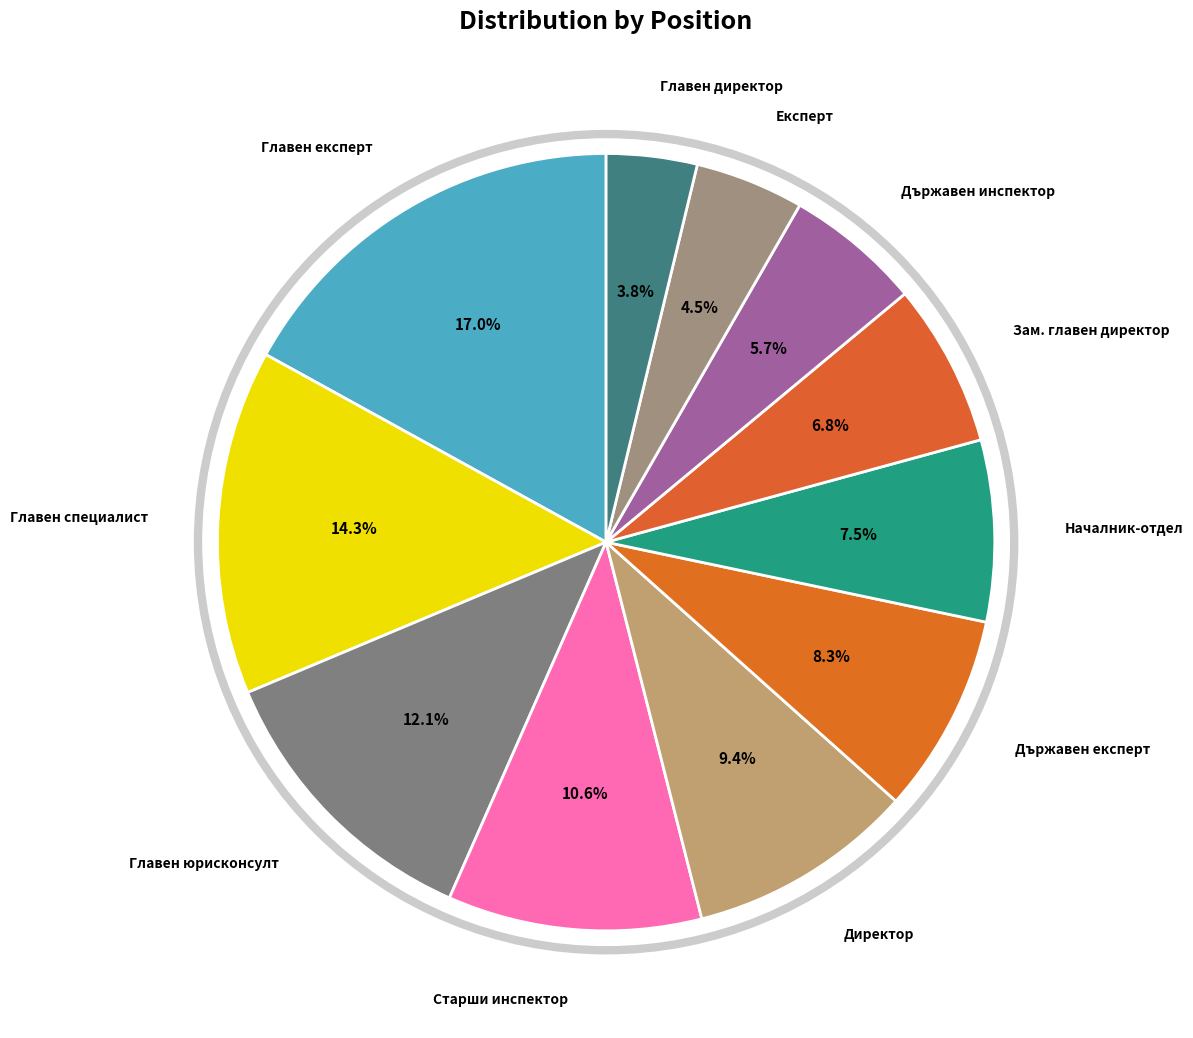

How many slices are in this pie chart?

11